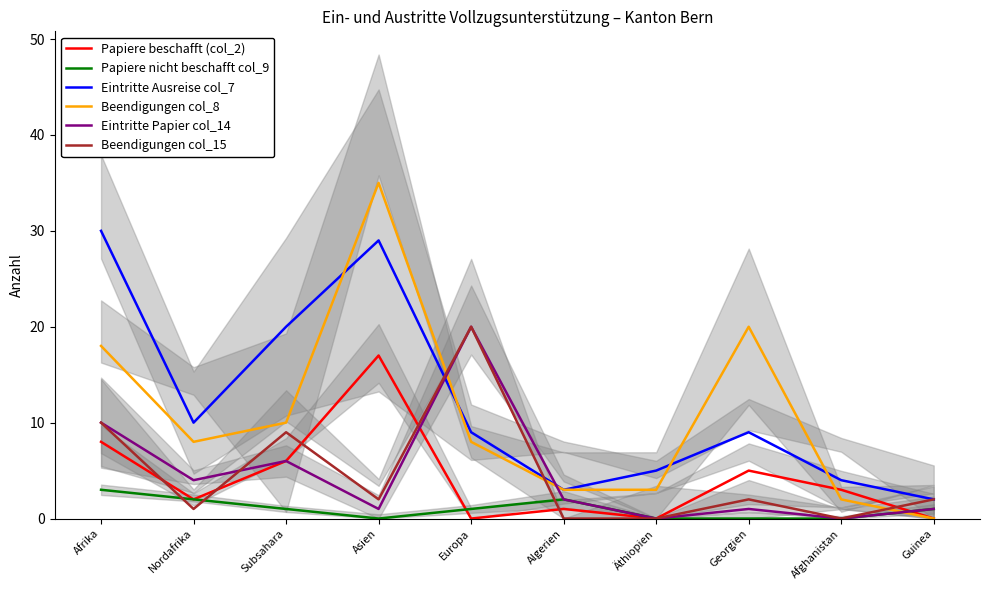

What is the label of the 1st point from the left?

Afrika